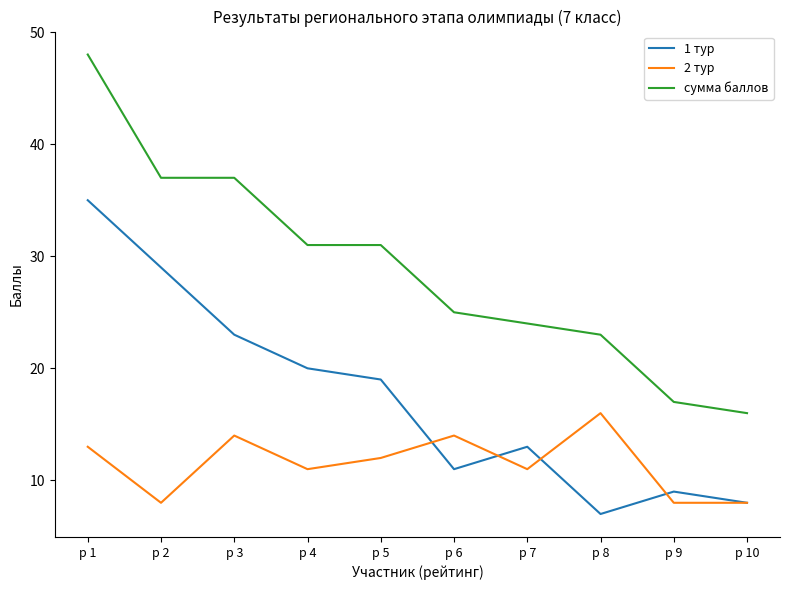

In 1 тур, how many points are higher than both neighbors (excluding endpoints)?

2